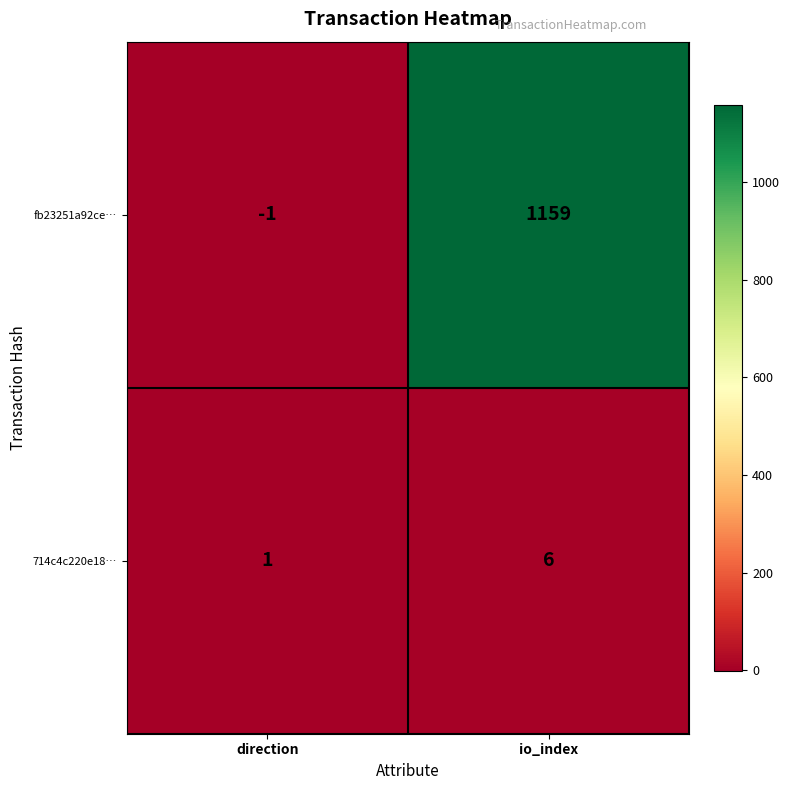

What is the average value of the 714c4c220e18… series?

4